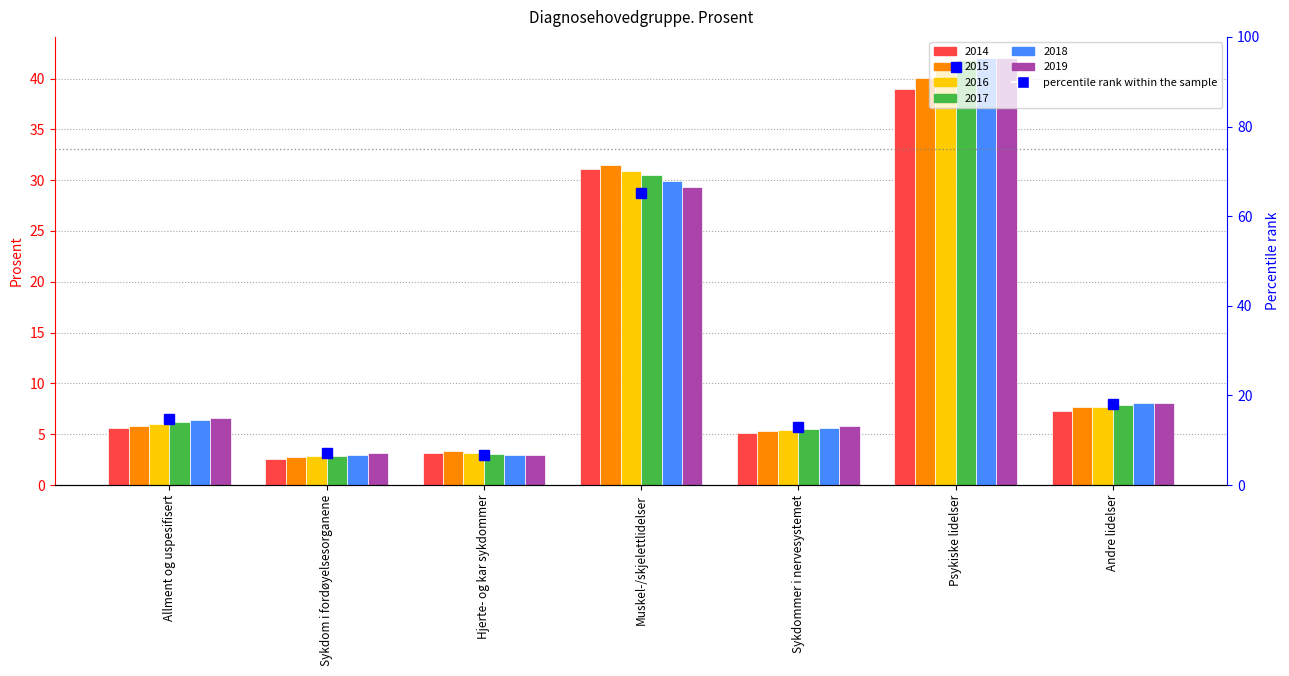

Reading left to right, what are all the values shown in this chart?

Allment og uspesifisert=14.7	Sykdom i fordøyelsesorganene=7.1	Hjerte- og kar sykdommer=6.7	Muskel-/skjelettlidelser=65.1	Sykdommer i nervesystemet=12.9	Psykiske lidelser=93.3	Andre lidelser=18.0